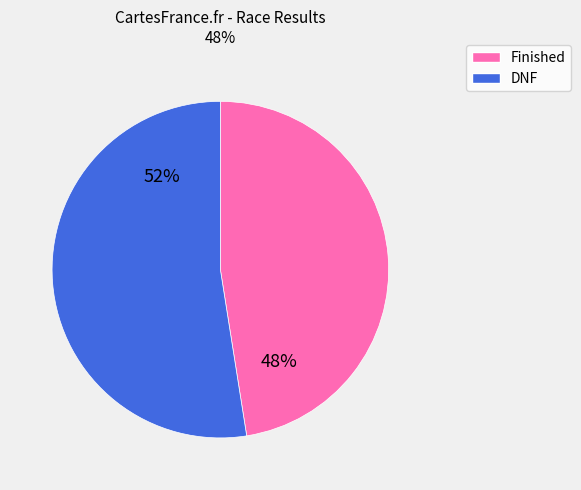

To the nearest percent, what is the average slice percentage?

50%